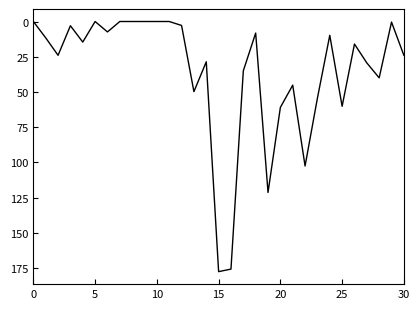

What is the maximum value shown in the chart?

177.6